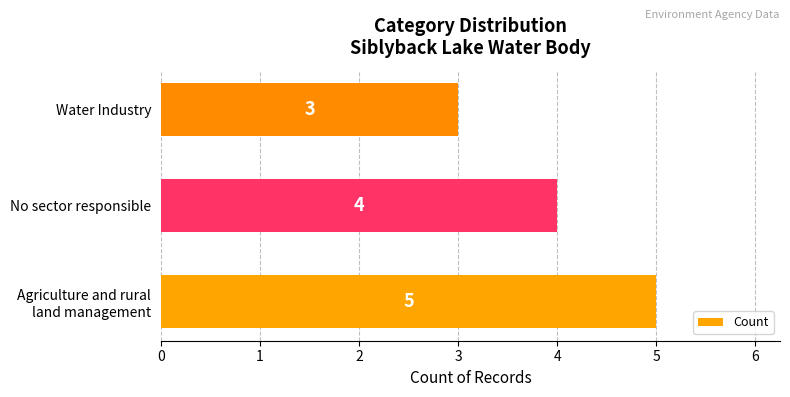

Where is the data nearest to the value 4?

No sector responsible